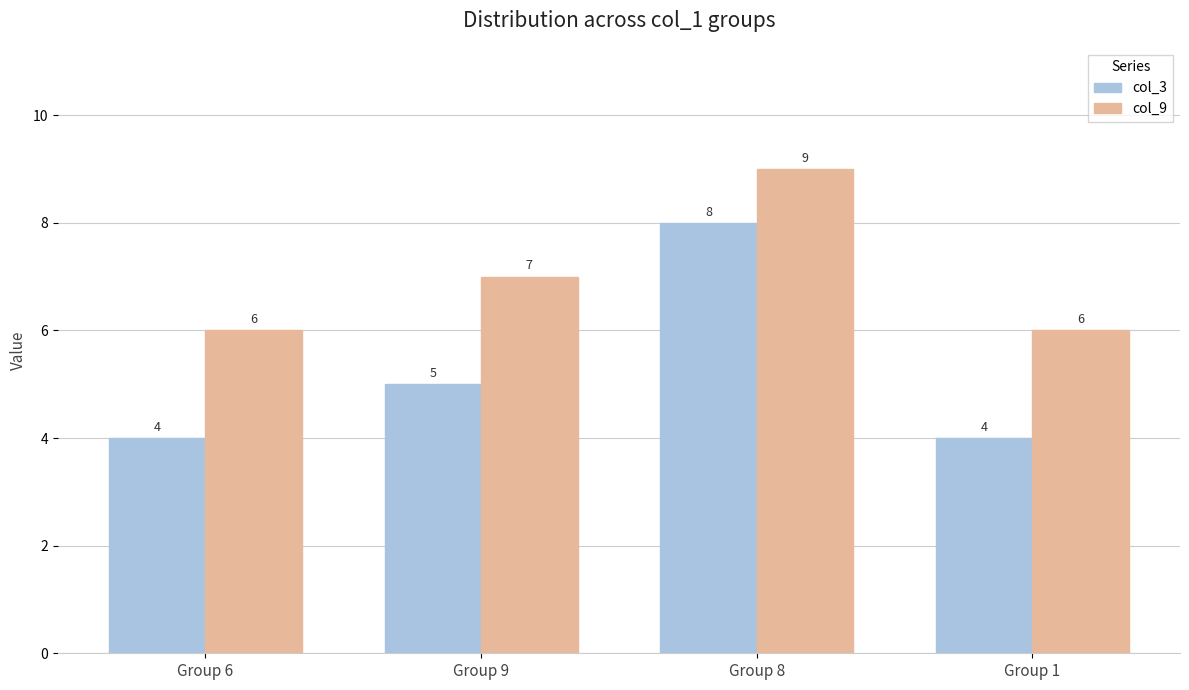

How many groups of bars are there?

4